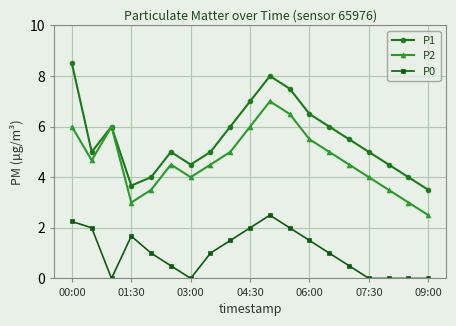

Does the chart have visible grid lines?

Yes